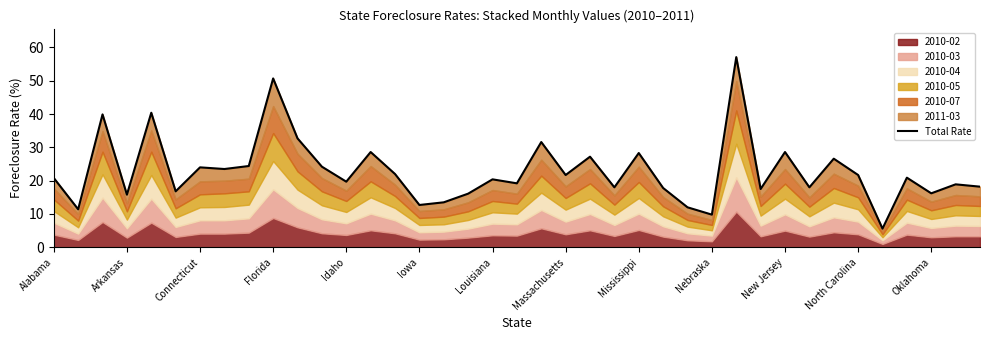

How many lines are shown in the chart?

1